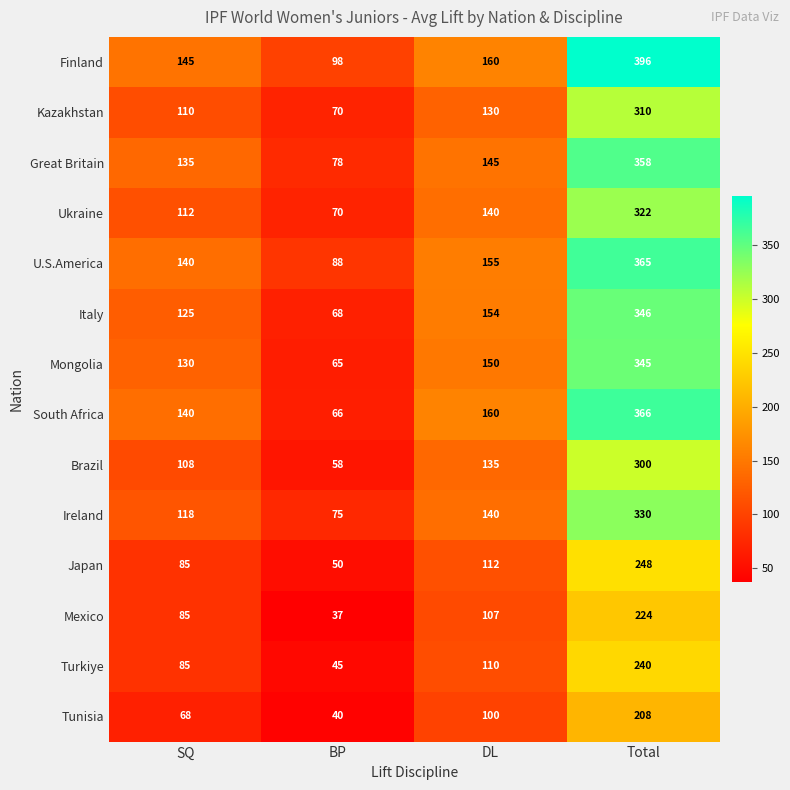

Which series has the widest spread of values?

South Africa